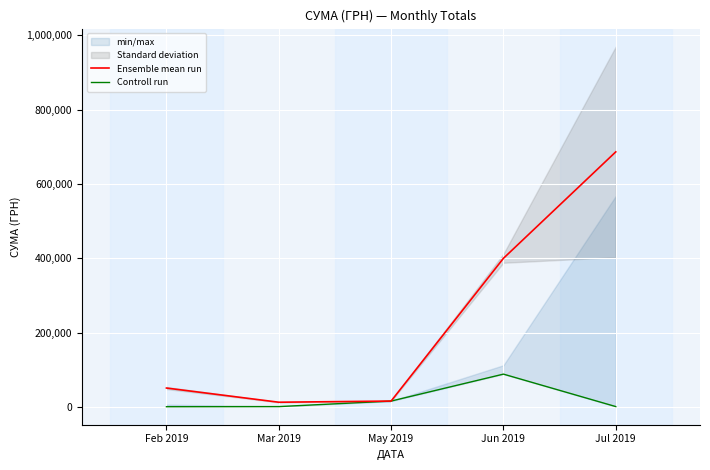

What is the maximum value shown in the chart?

686376.6